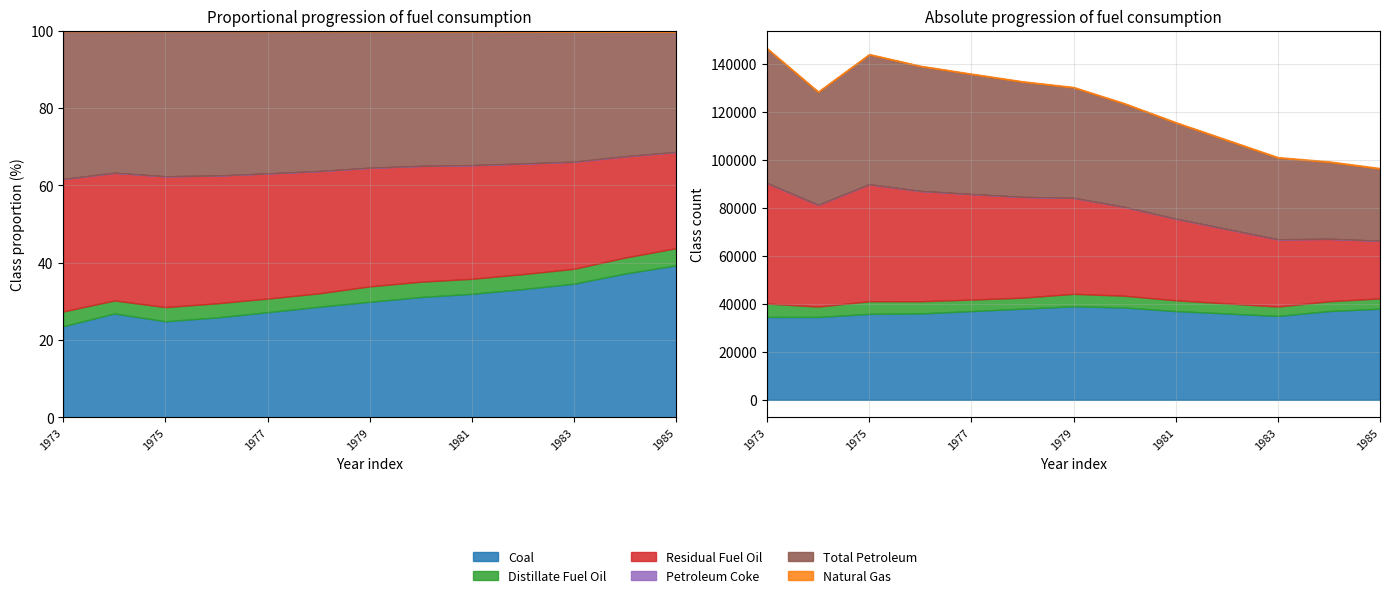

What is the total value across all series at 1982?

108520.0